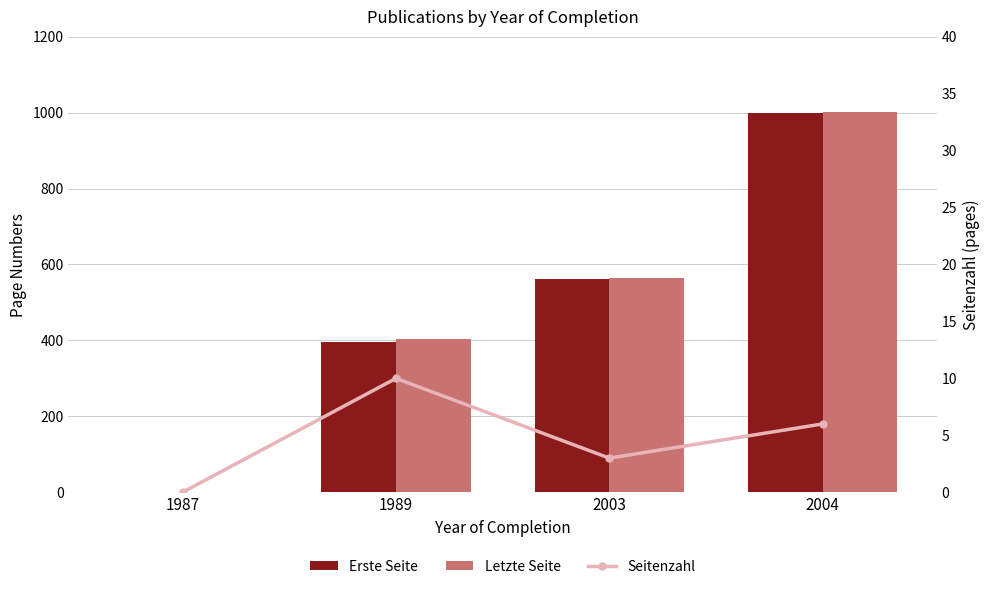

At which category is the sum across all series the highest?

2004